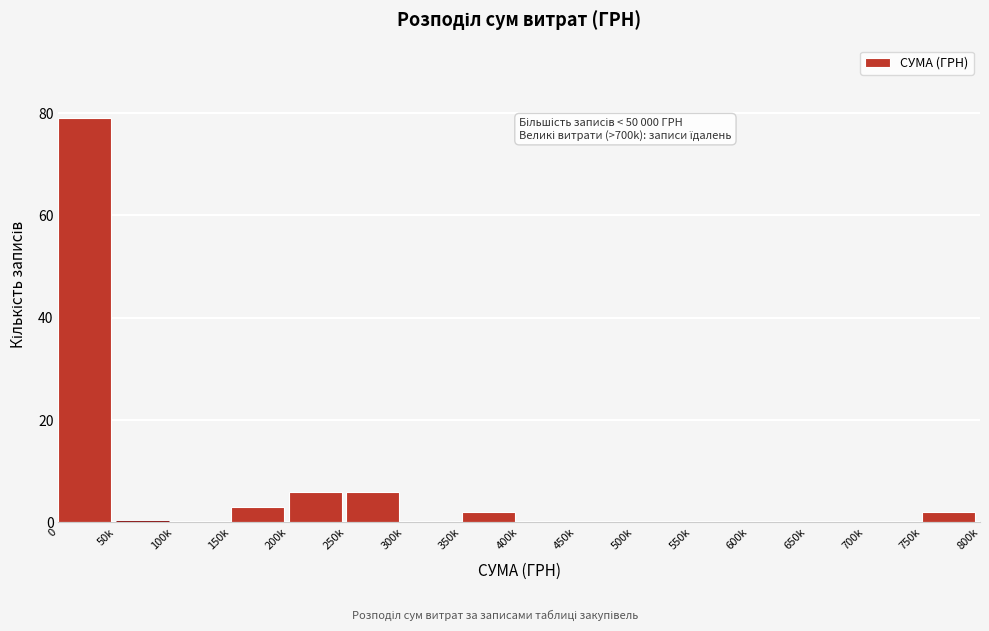

Reading left to right, what are all the values shown in this chart?

0=79	50k=0	100k=0	150k=3	200k=6	250k=6	300k=0	350k=2	400k=0	450k=0	500k=0	550k=0	600k=0	650k=0	700k=0	750k=2